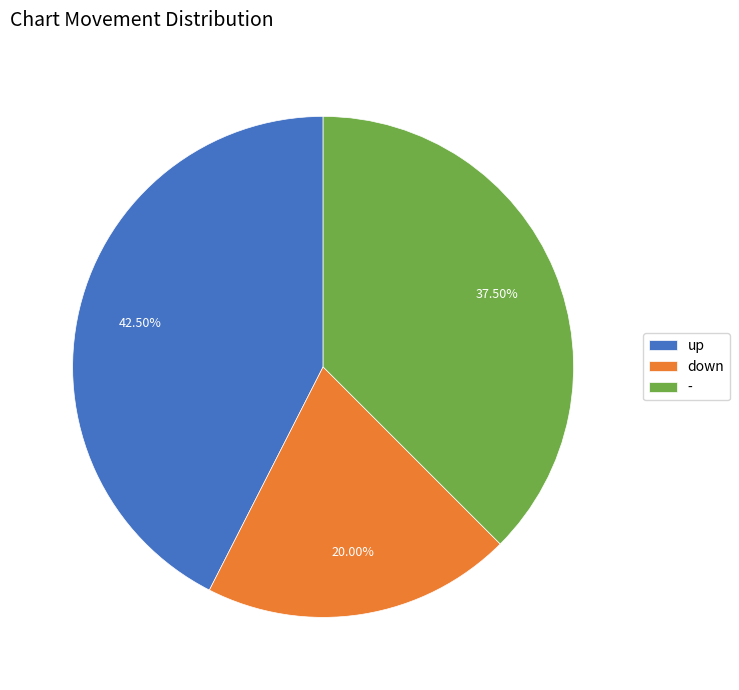

Is there a majority slice in this chart?

No